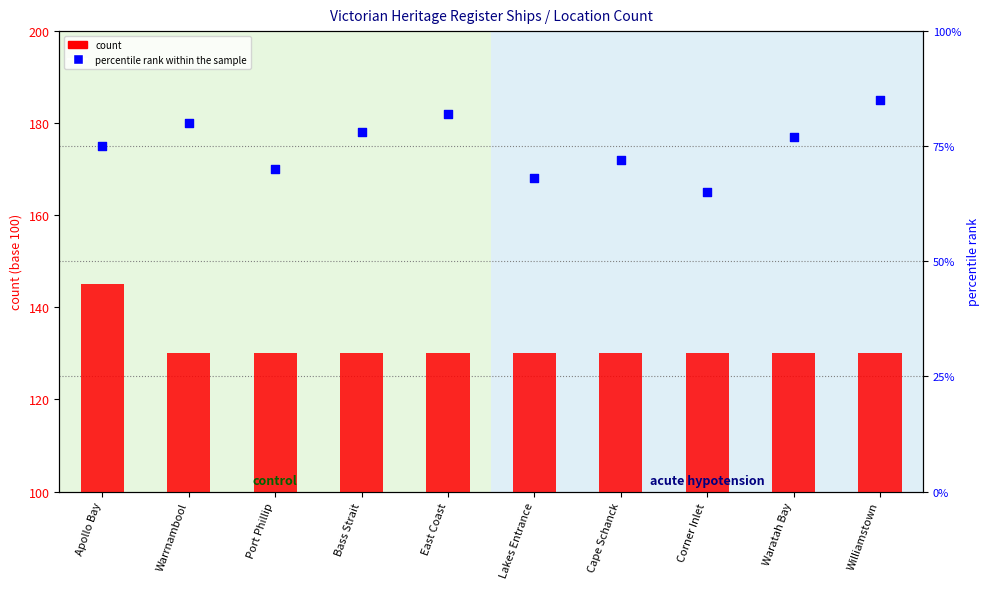

At which category is the sum across all series the highest?

Apollo Bay